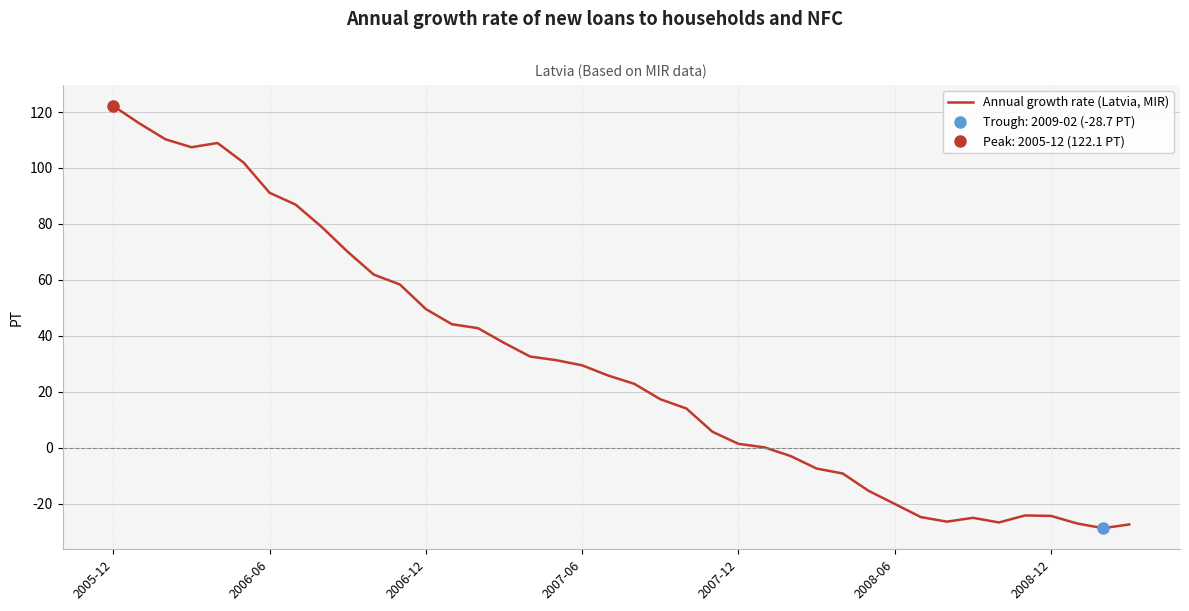

The Annual growth rate (Latvia, MIR) series shows 52.3 at 2007-06. True or false?

False